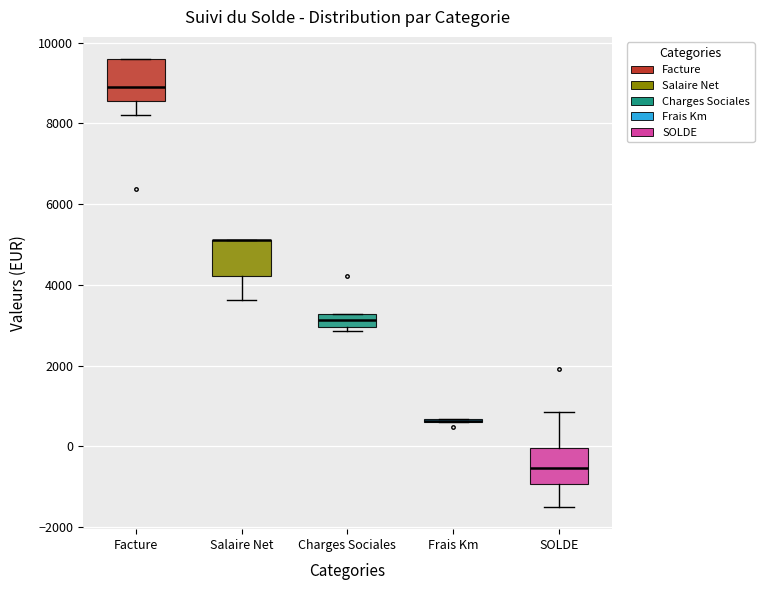

Reading left to right, read every box against the y-axis: the position of its median line, the range the box covers, and the ends of its whiskers. The values are not printed on the chart, so give them approximately, as read against the axis.

Facture: median 8800, box 8600 to 9600, whiskers 8200 to 9600
Salaire Net: median 5200 (drawn on the box's upper edge), box 4200 to 5200, whiskers 3600 to 5200
Charges Sociales: median 3200 (inside the box), box 3000 to 3200, whiskers 2800 to 3200
Frais Km: box collapsed to a line at 600, whiskers 600 to 600
SOLDE: median -600, box -1000 to 0, whiskers -1400 to 800